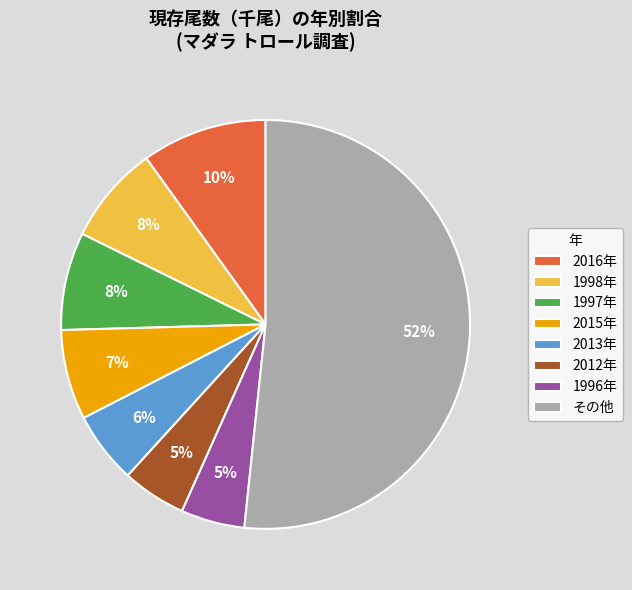

Combined, do 2012年 and 1996年 account for over 50%?

No